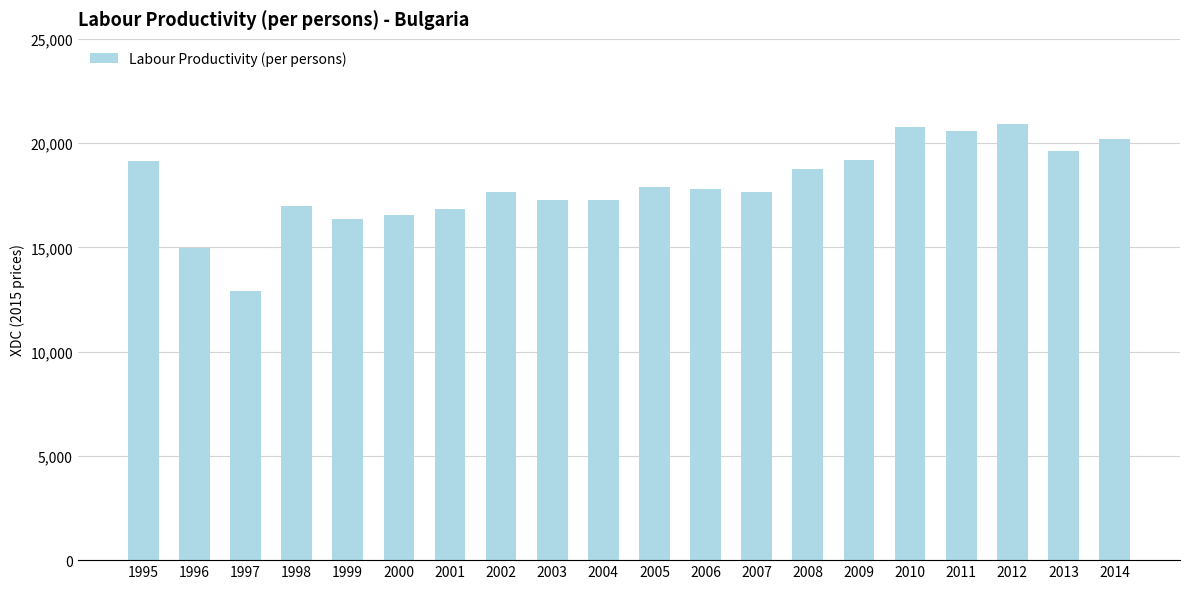

Between 1995 and 1996, which is larger?

1995